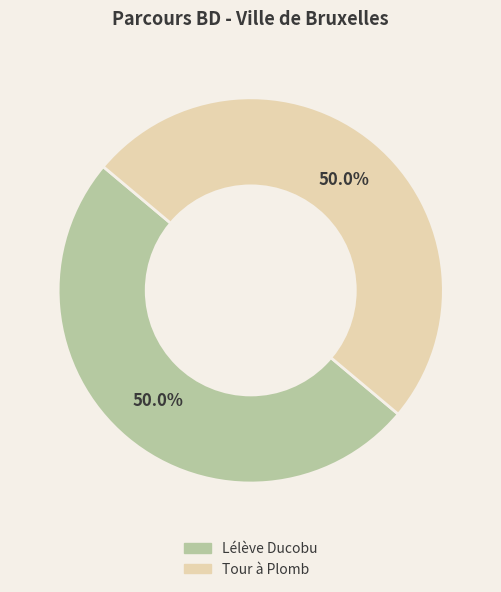

True or false: Lélève Ducobu accounts for 60% of the total.

False